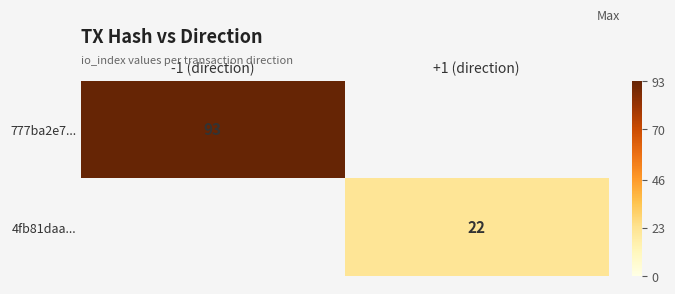

Which has a higher value, +1 (direction) or -1 (direction)?

-1 (direction)